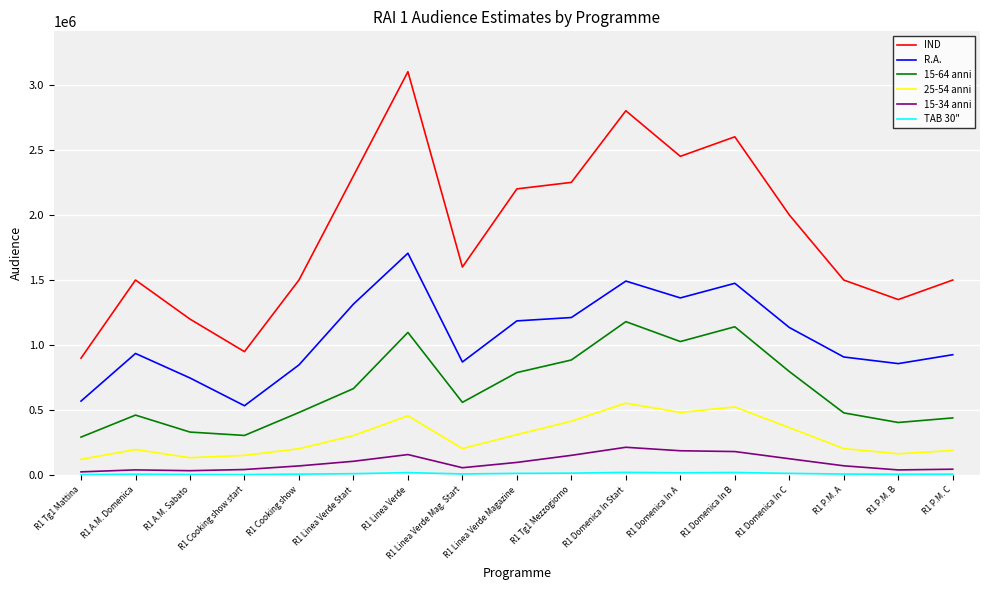

Which series has the largest range (max minus min)?

IND